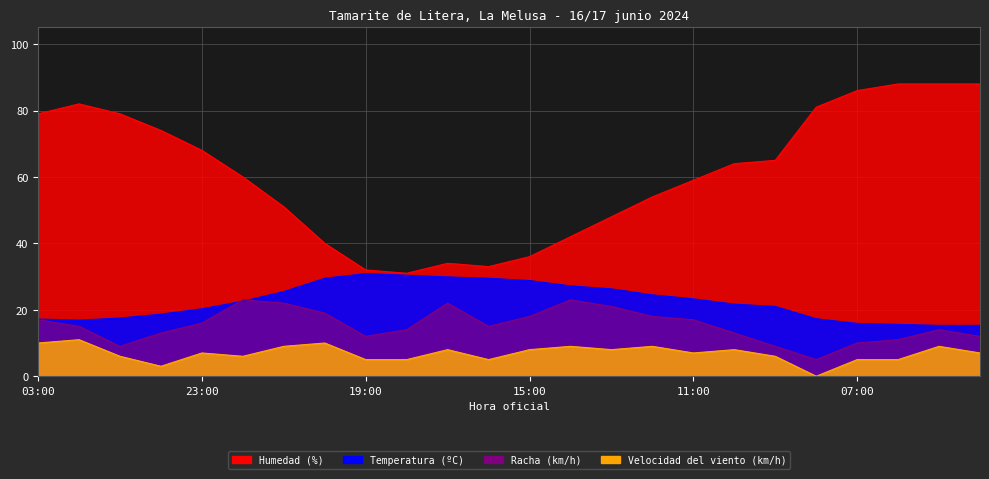

Which category has the lowest value across all series?

08:00